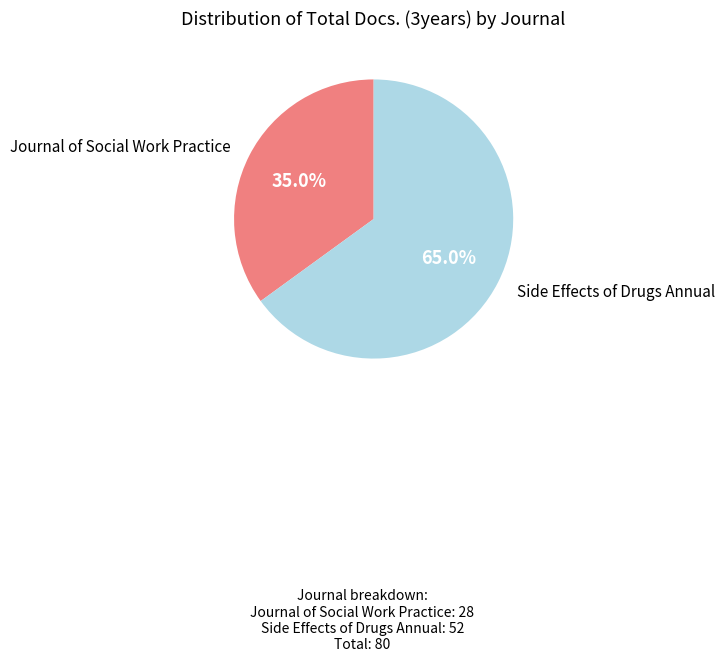

Is there a majority slice in this chart?

Yes